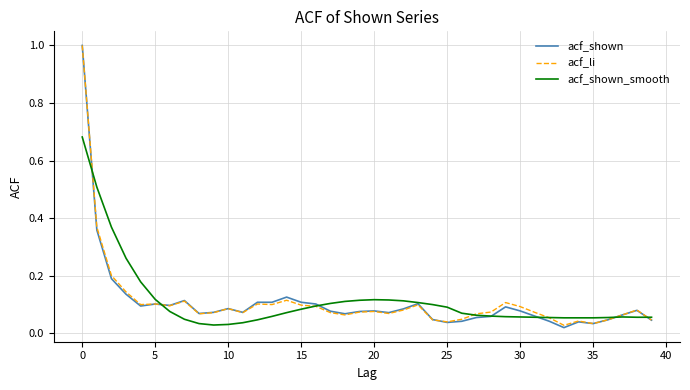

Which series has the widest spread of values?

acf_shown